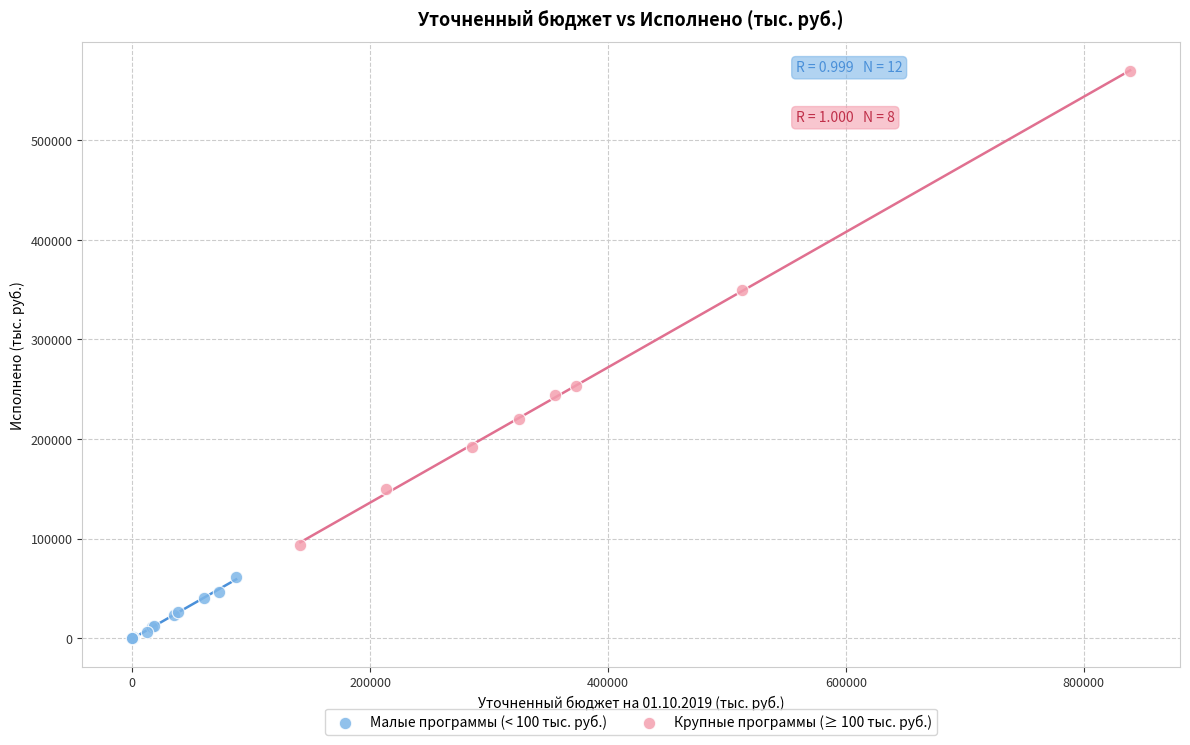

Which series contains the lowest Y value?

Малые программы (< 100 тыс. руб.)